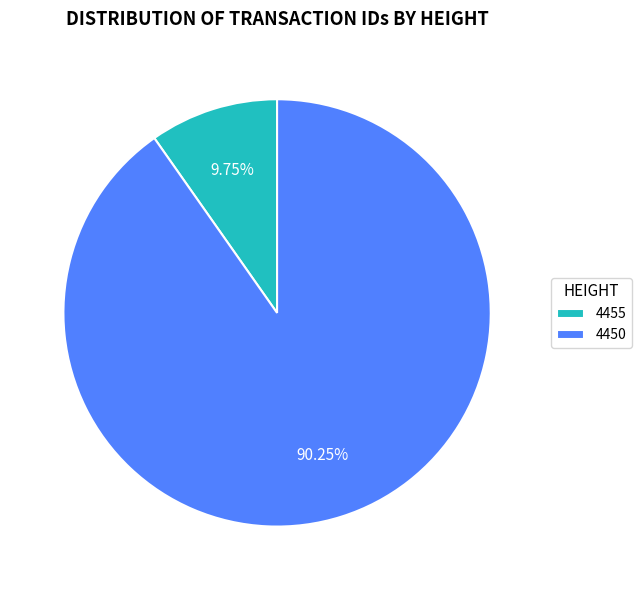

Rank the categories by value from highest to lowest.

4450, 4455